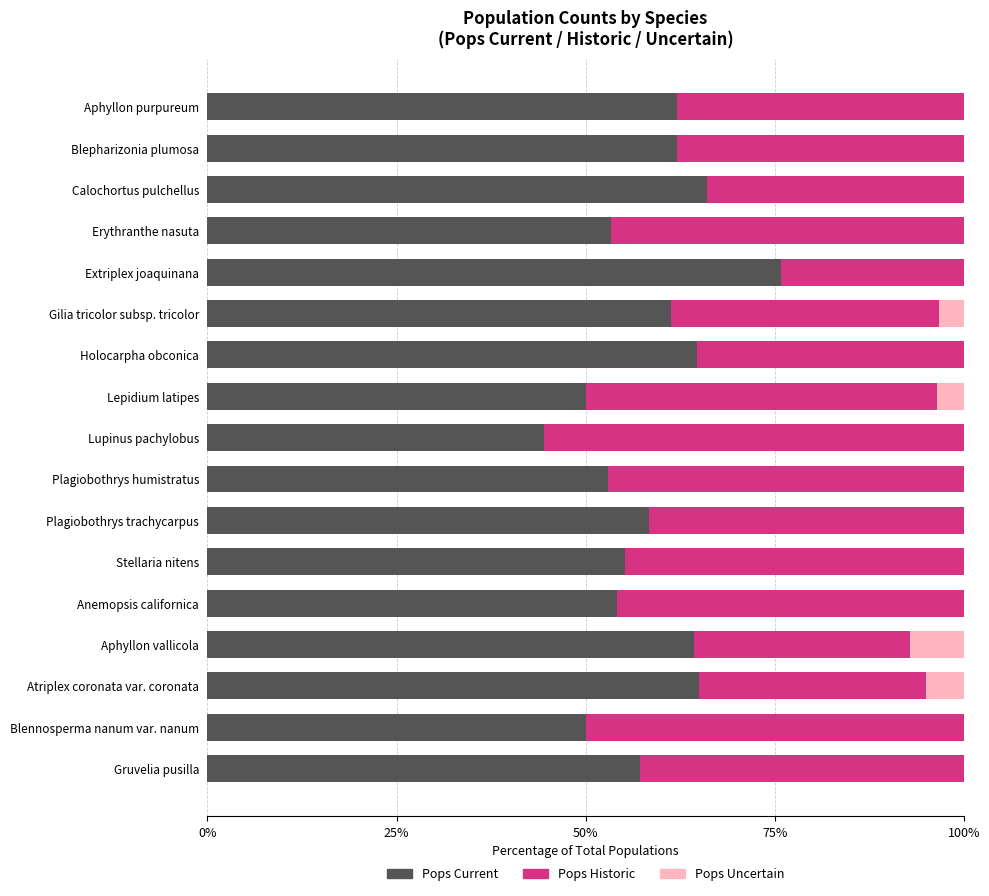

Read the Pops Current value at Gilia tricolor subsp. tricolor.

61.3